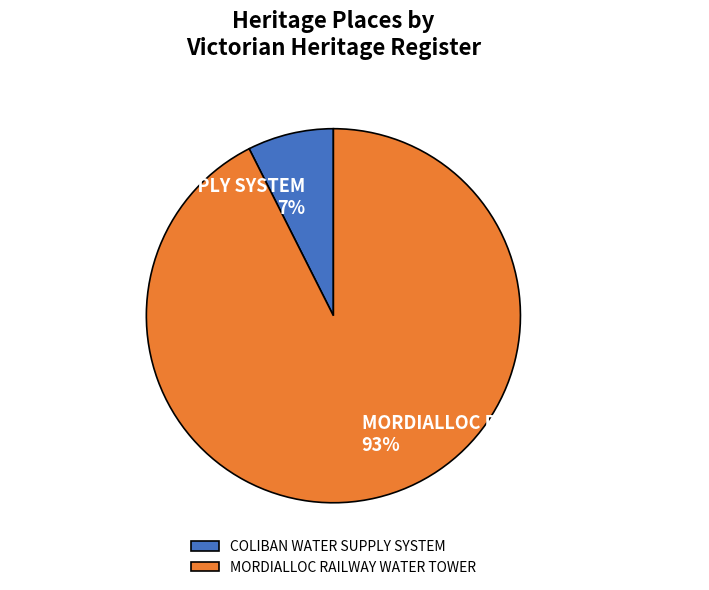

Which has a higher value, MORDIALLOC RAILWAY WATER TOWER or COLIBAN WATER SUPPLY SYSTEM?

MORDIALLOC RAILWAY WATER TOWER